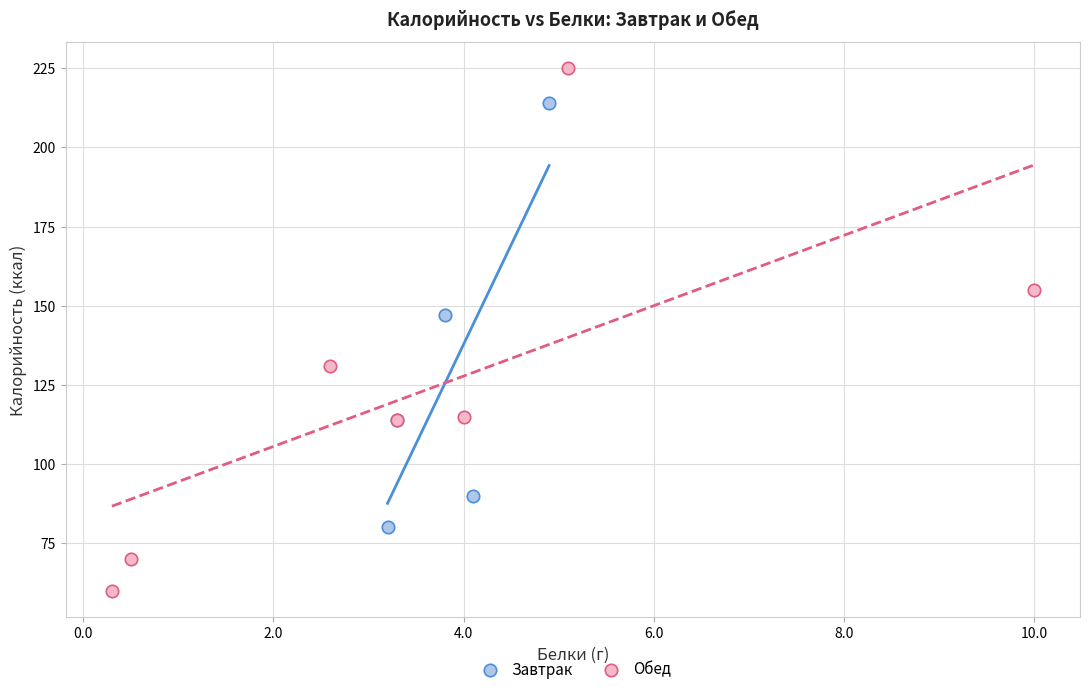

What are all the series names shown in the legend?

Завтрак, Обед